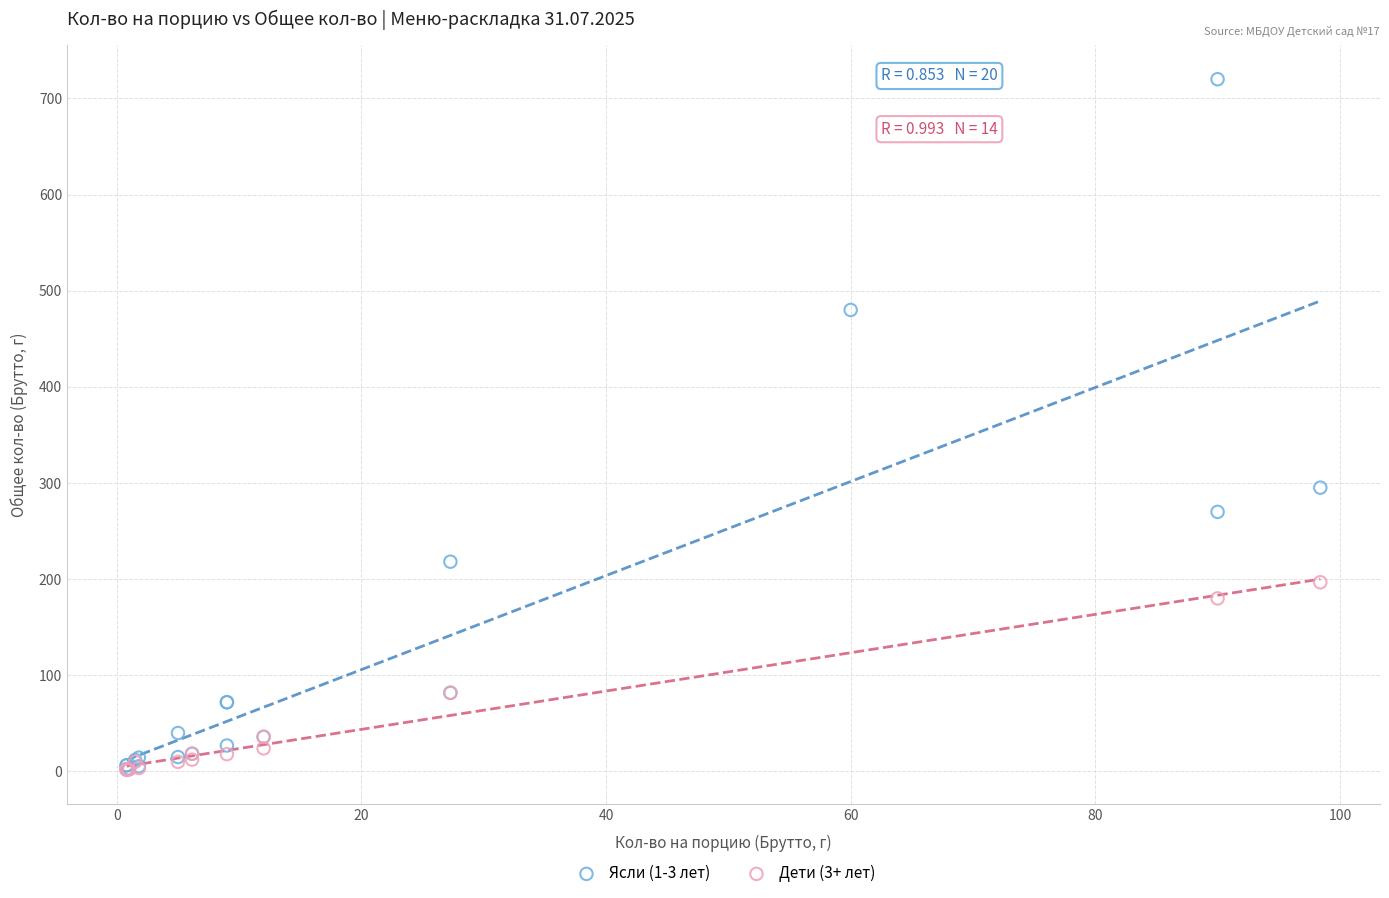

Which series has the widest spread of Y values?

Ясли (1-3 лет)